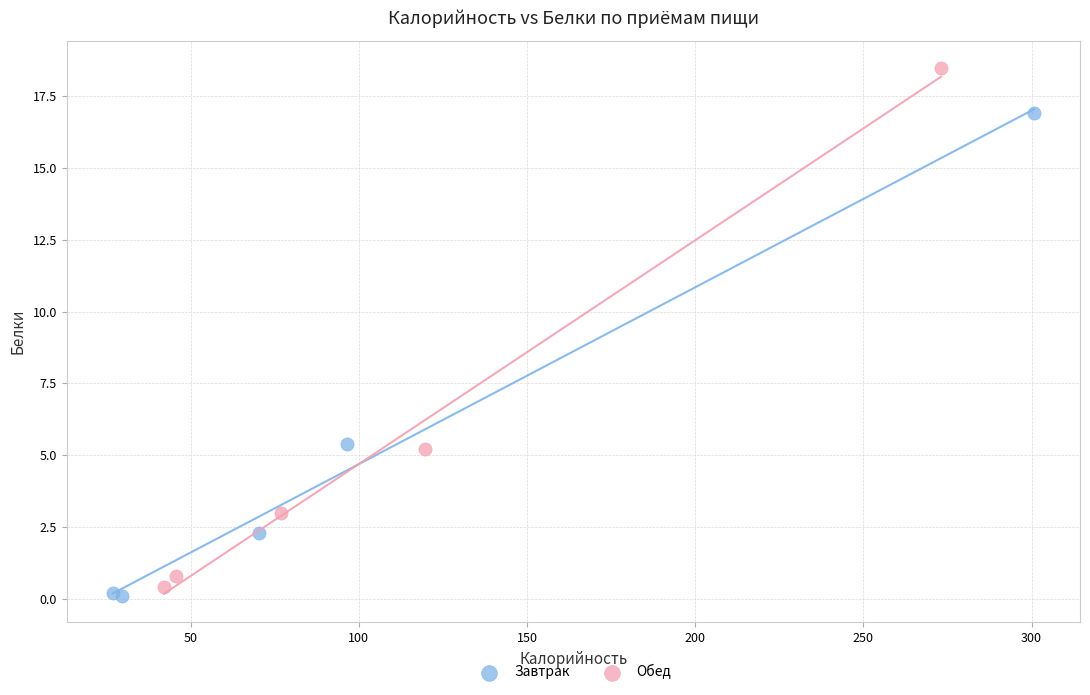

Which series has the largest Y range (max minus min)?

Обед